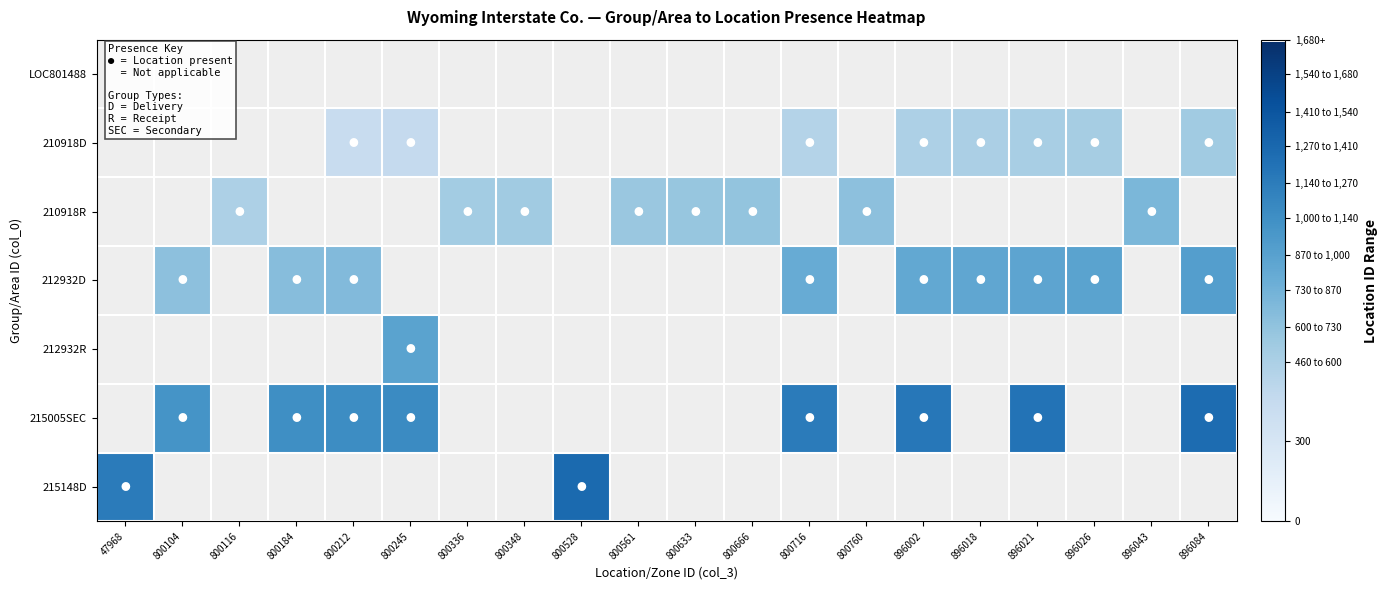

At which category does the chart reach its minimum across all series?

800212